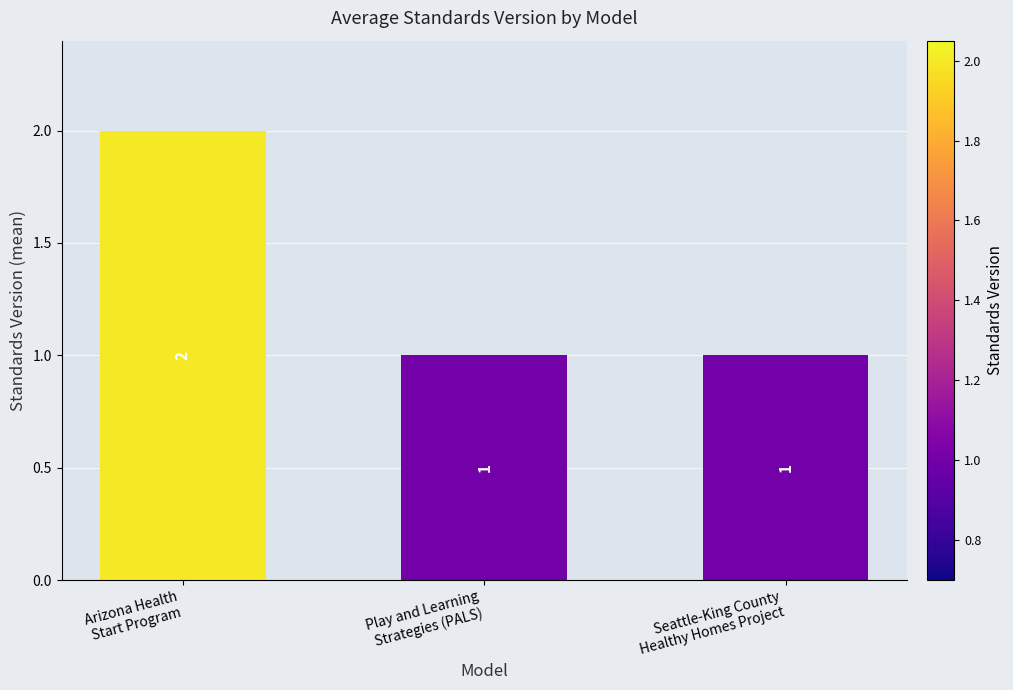

What is the value of the 1st bar from the left?

2